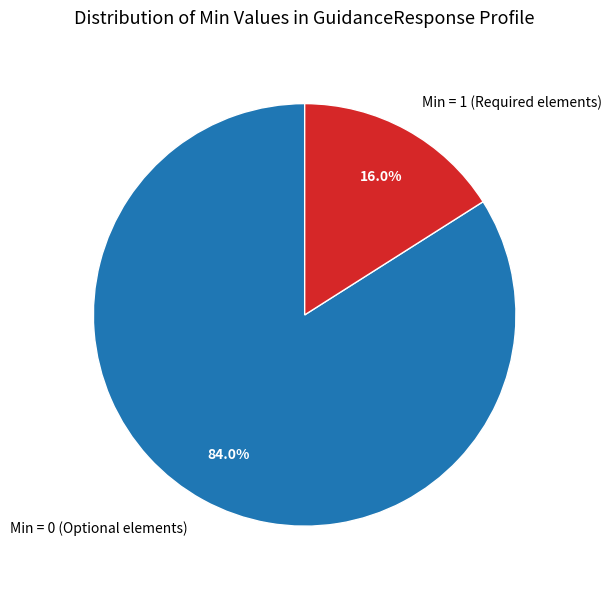

Is there any slice that represents more than half of the pie?

Yes